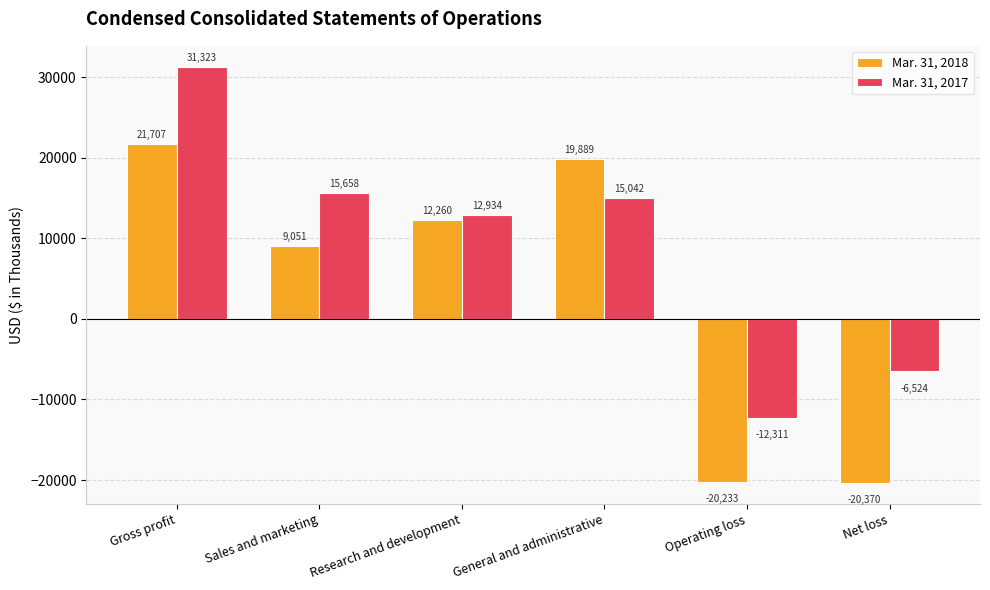

What is the total value across all series at Gross profit?

53030